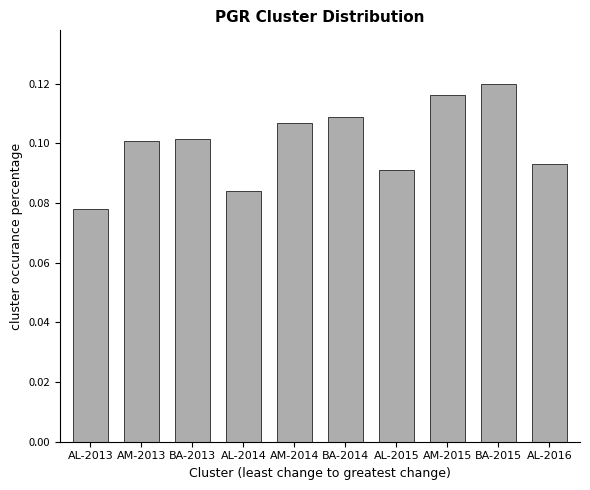

Is it true that the value at BA-2013 is 0.1?

True